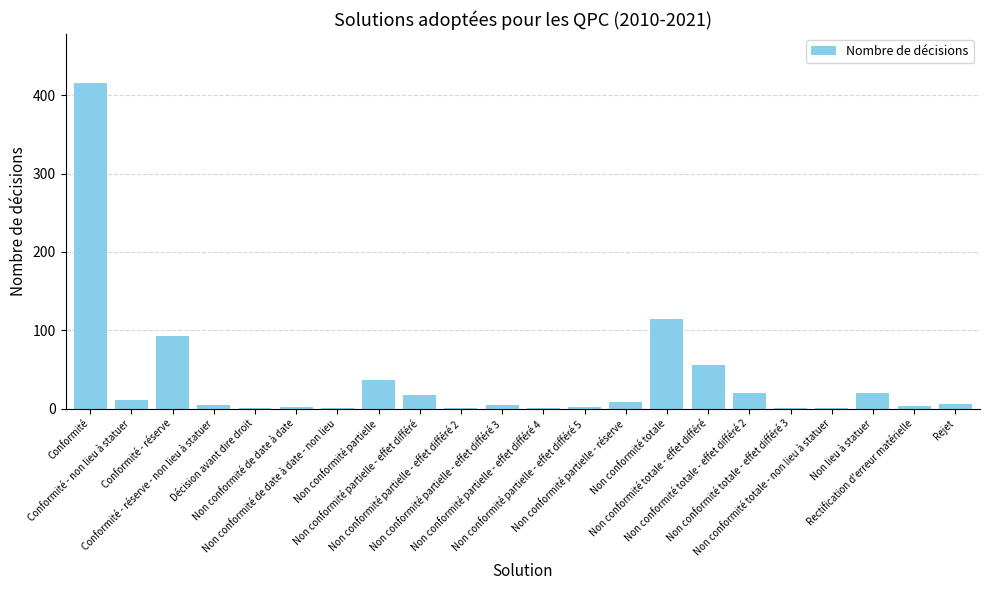

What is the smallest value displayed?

1